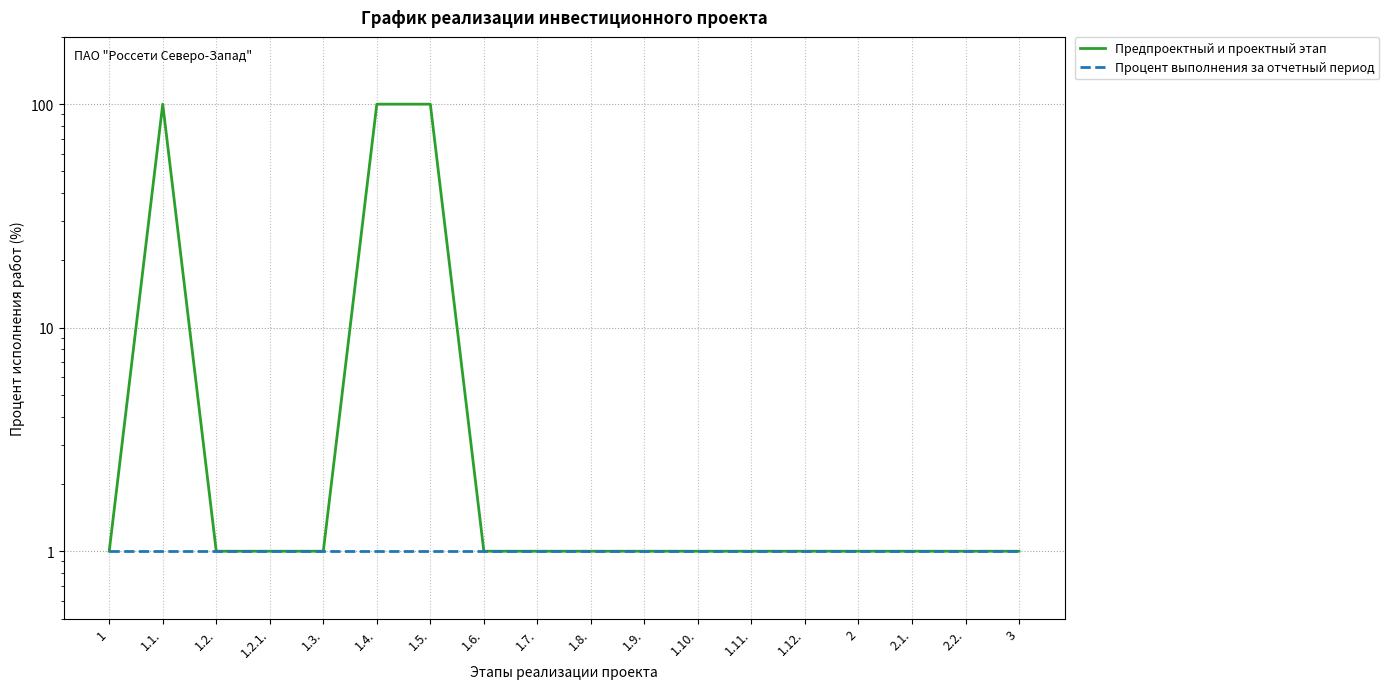

At how many categories does at least one series exceed 16?

3